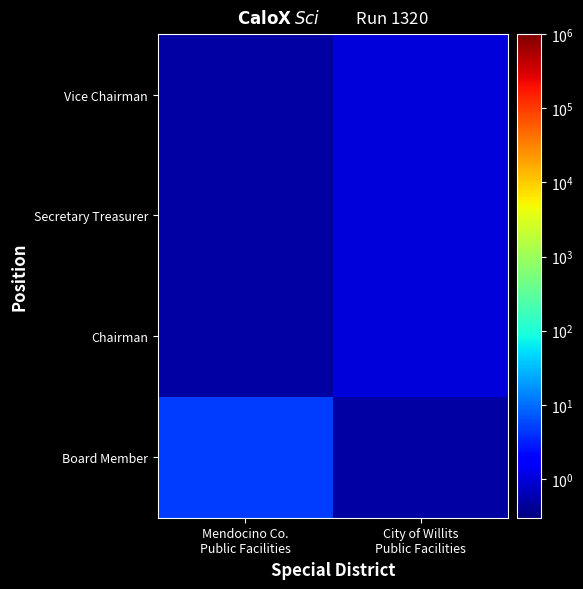

What is the spread (max minus min) of values at City of Willits
Public Facilities?

0.5